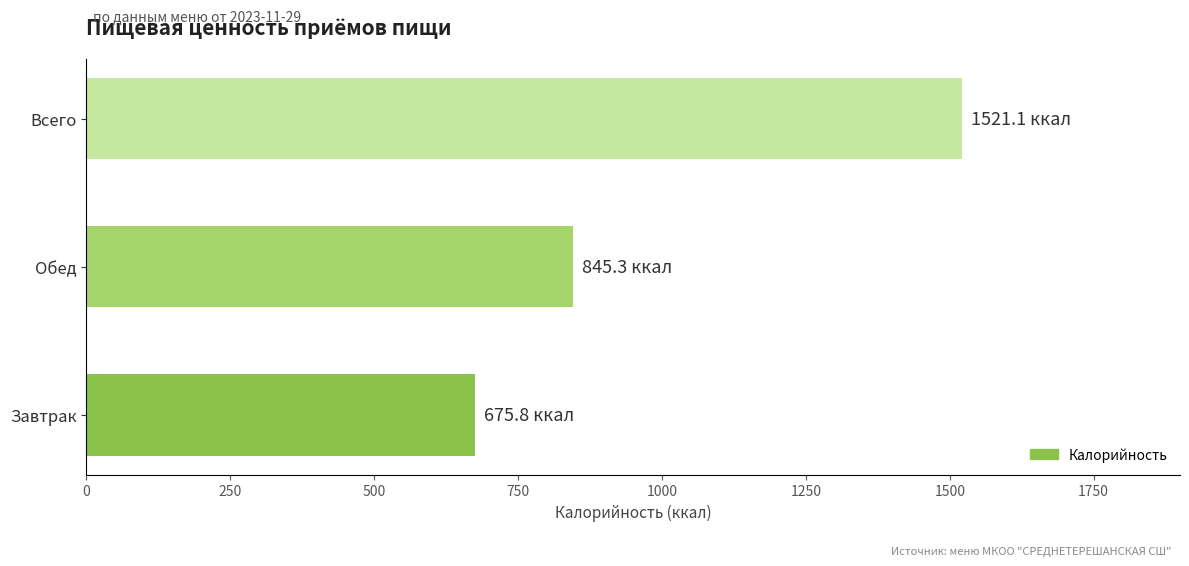

What is the average value?

1014.1